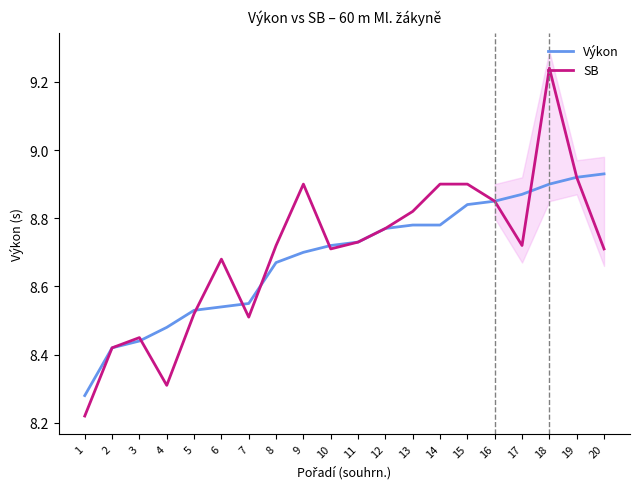

Between 10 and 7, which is larger?

10